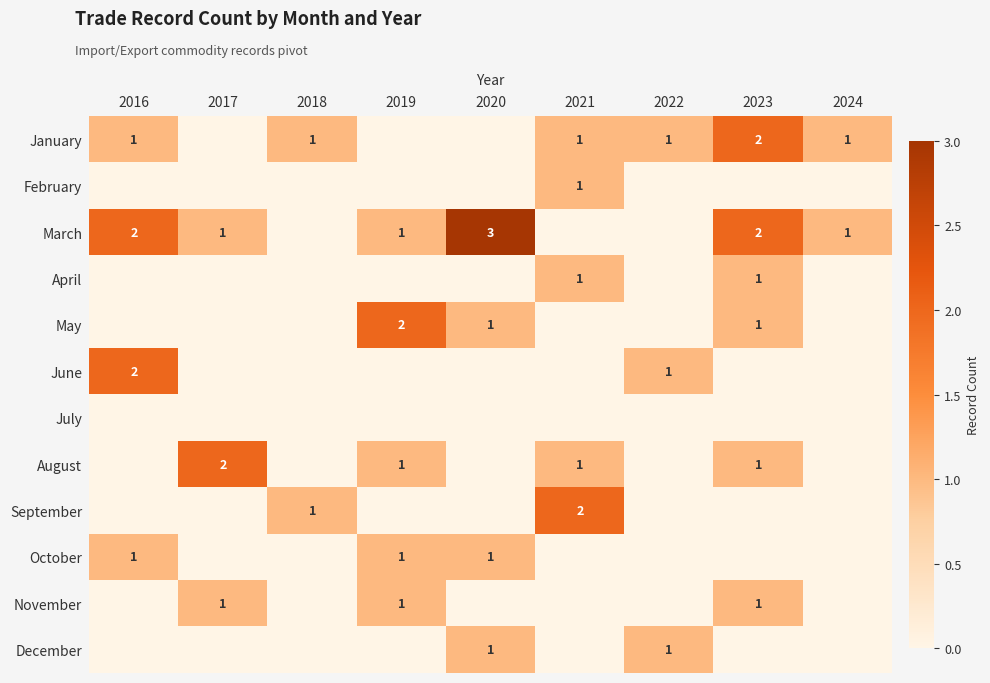

The October series shows 0 at 2019. True or false?

False